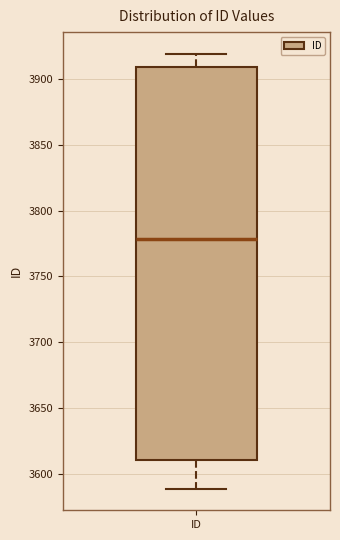

Where is the lower edge of the box for ID on the y-axis? The values are not printed on the chart, so give them approximately, as read against the axis.

3610